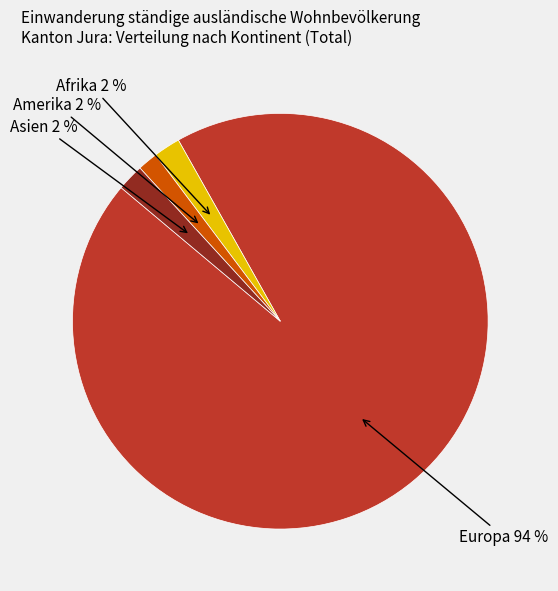

Is there any slice that represents more than half of the pie?

Yes